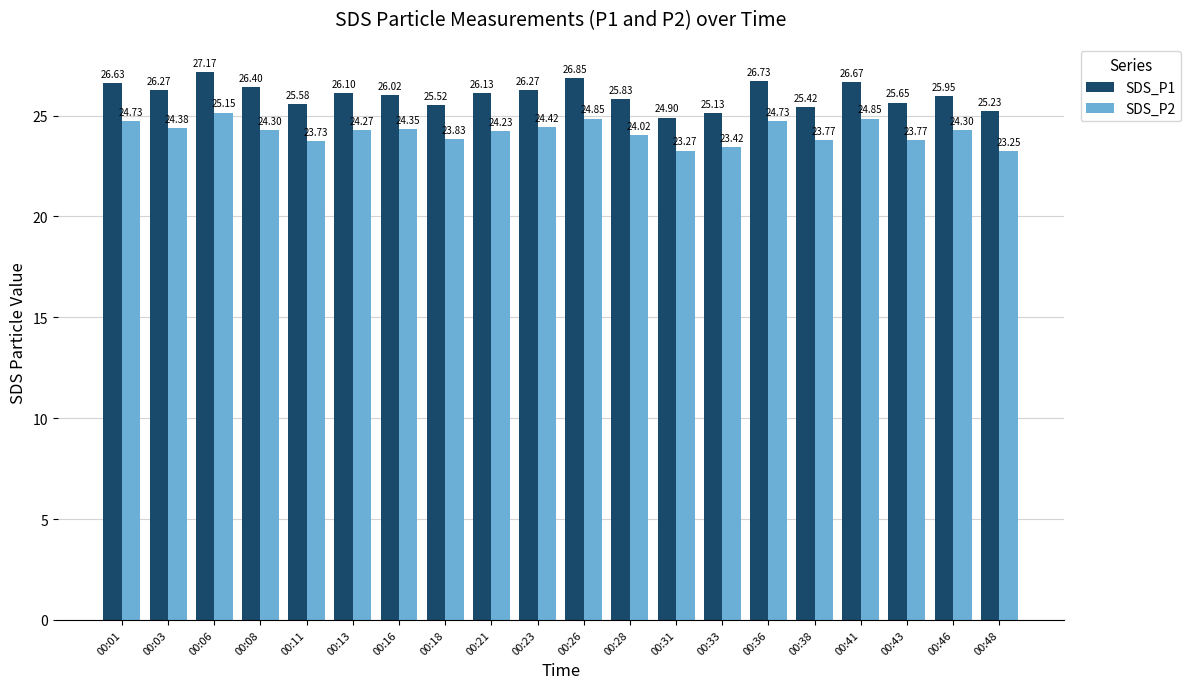

How many data points in SDS_P2 are above 24?

13